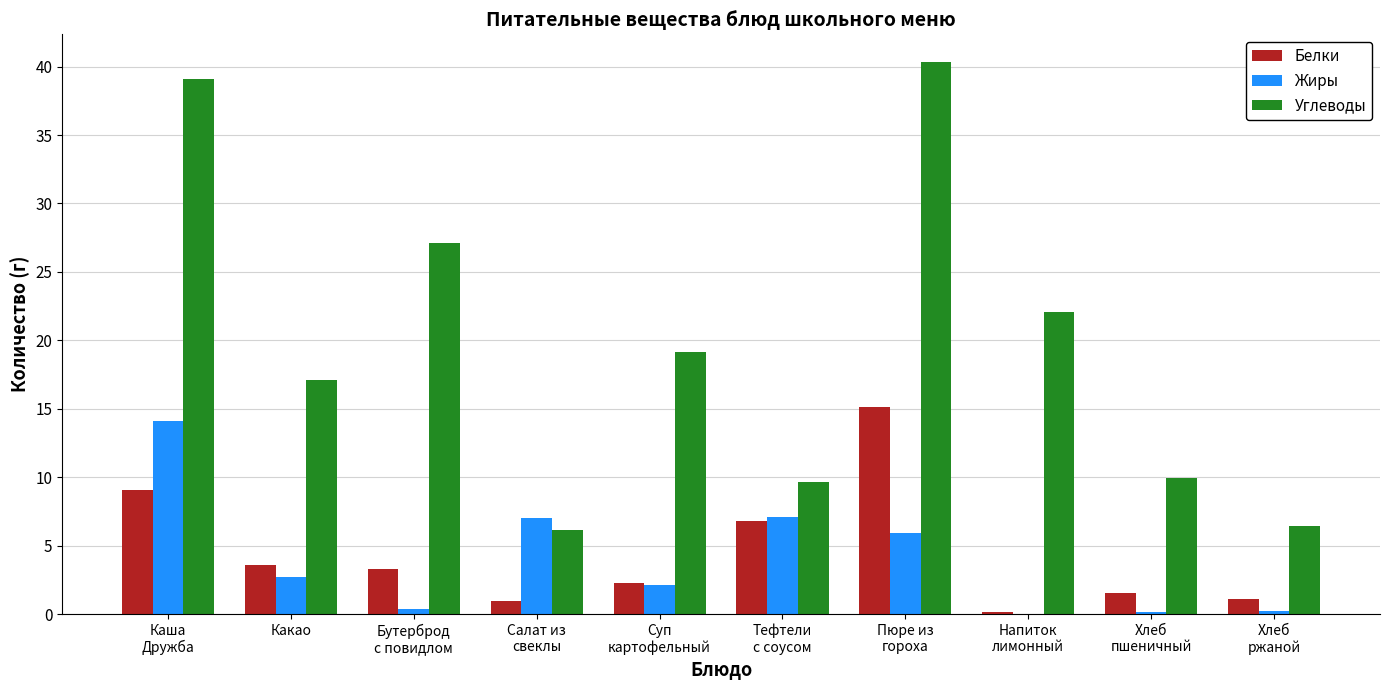

What is the sum of the Углеводы values at Хлеб
ржаной and Хлеб
пшеничный?

16.4